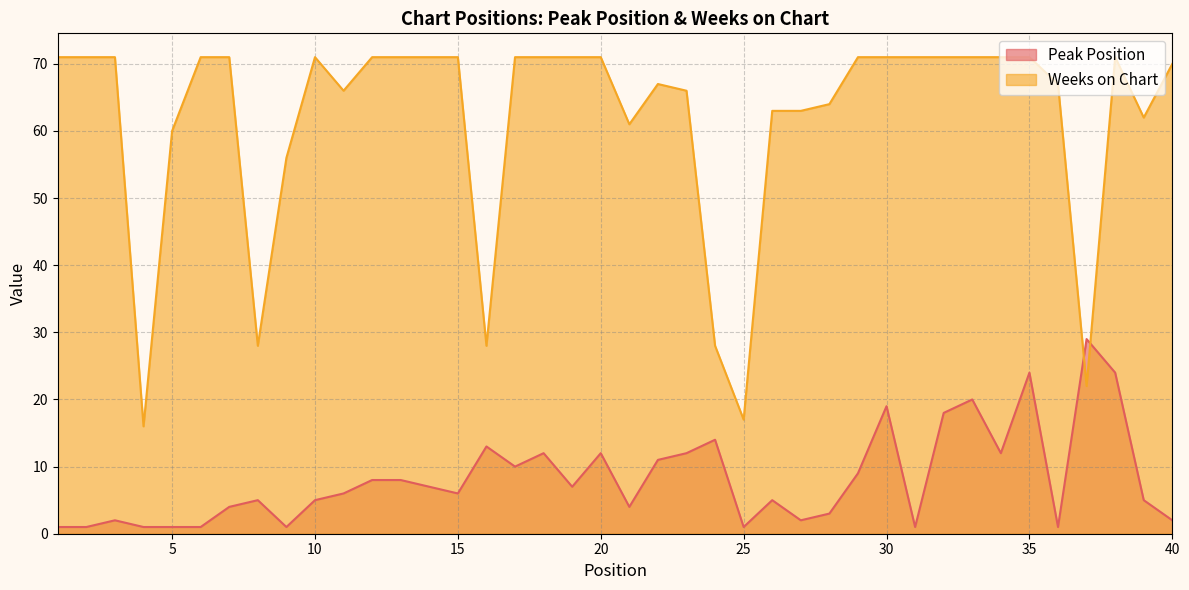

What is the lowest value of the Weeks on Chart series?

16